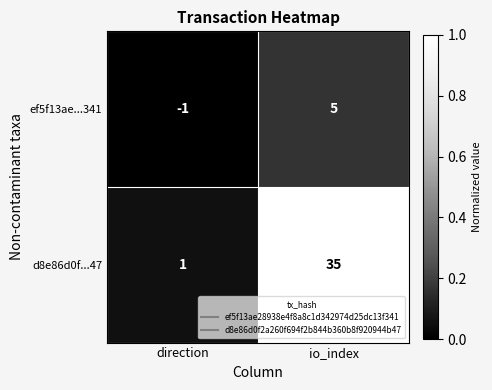

Rank the series by their maximum value, from lowest to highest.

ef5f13ae...341, d8e86d0f...47